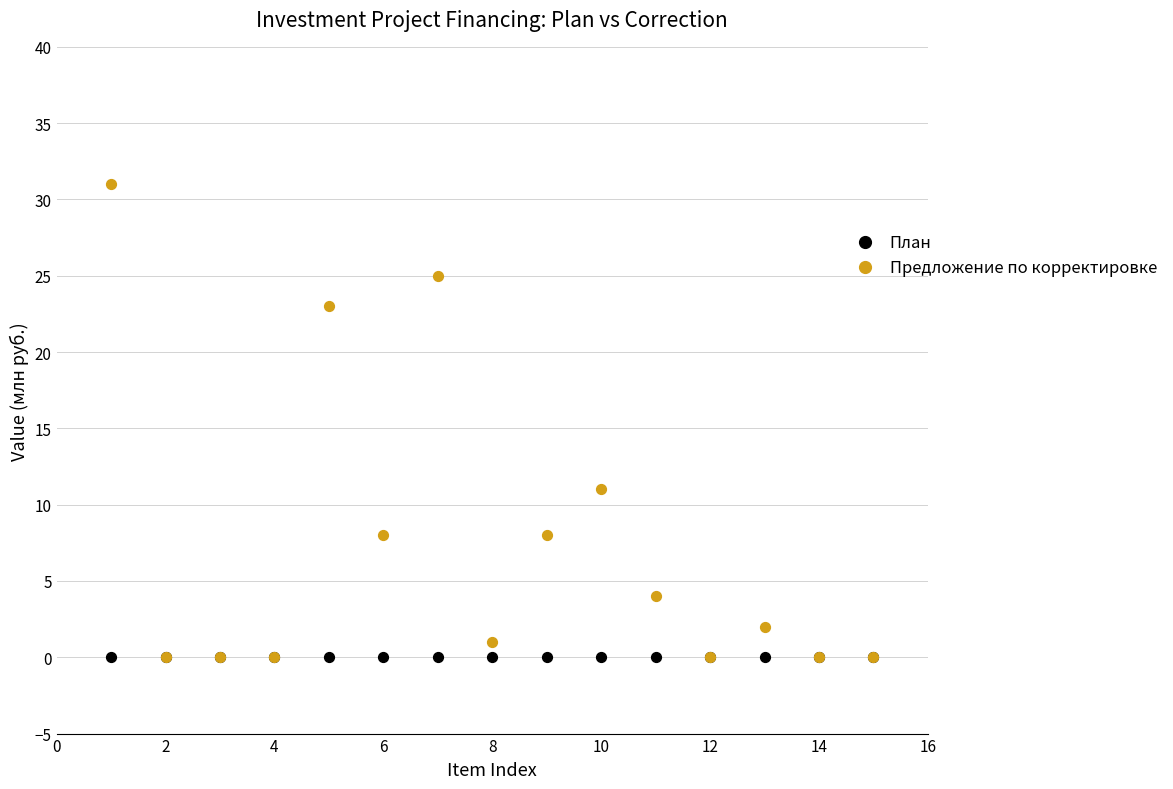

In the Предложение по корректировке series, what Y value is closest to 15?

11